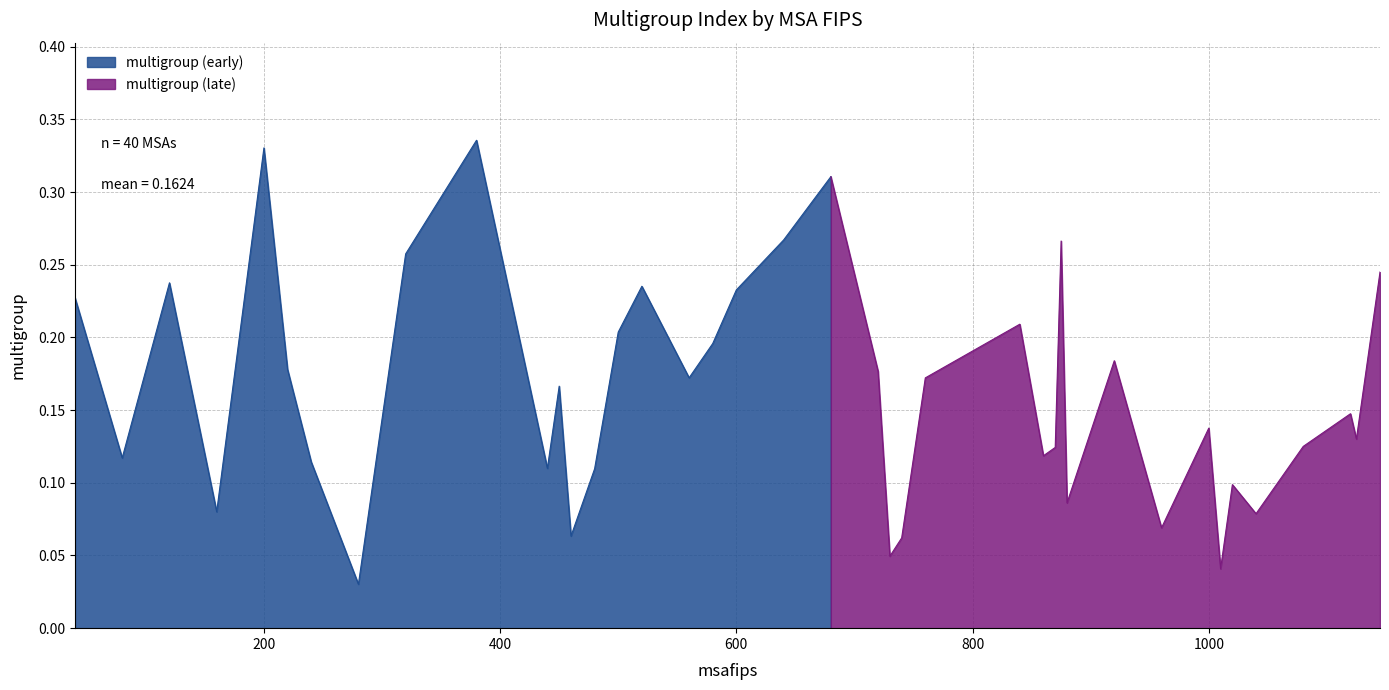

What is the value of the 21st point from the left?

0.3